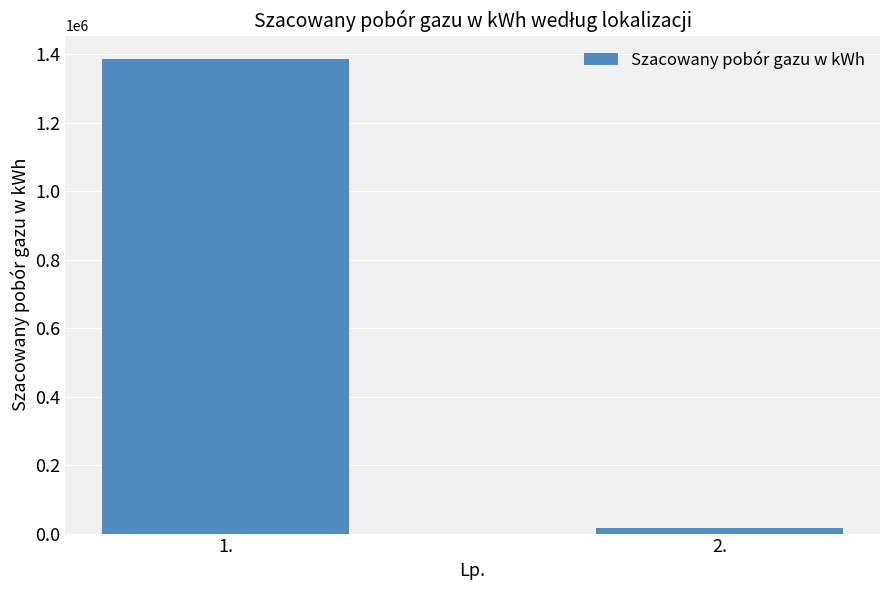

What value does the data have at 2.?

16000